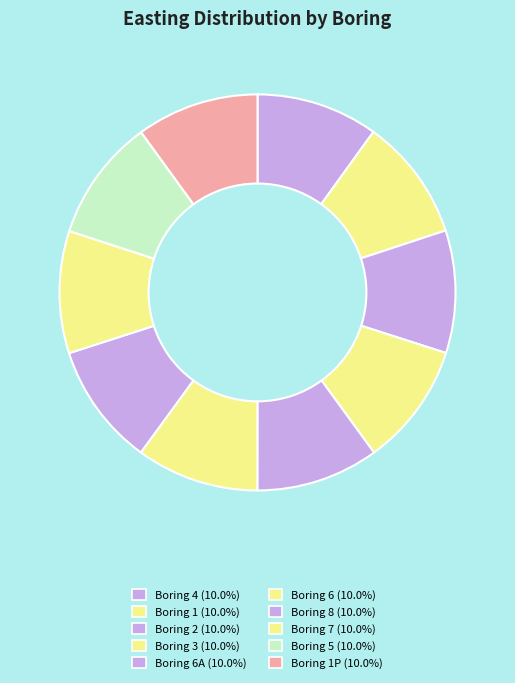

Rank the categories by value from lowest to highest.

4, 1, 7, 5, 1P, 2, 6, 8, 6A, 3